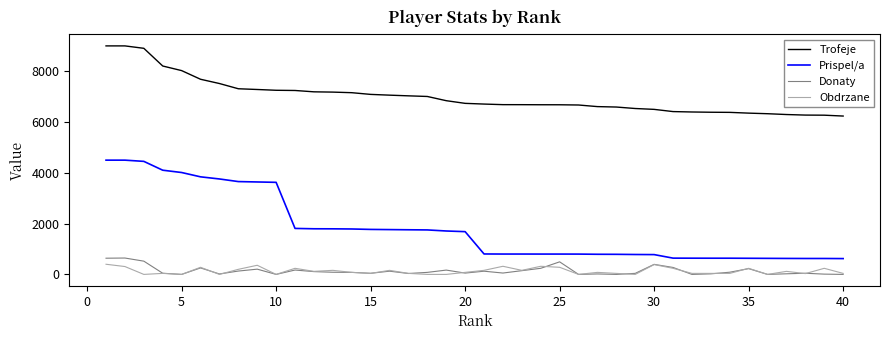

Which series has the widest spread of values?

Prispel/a